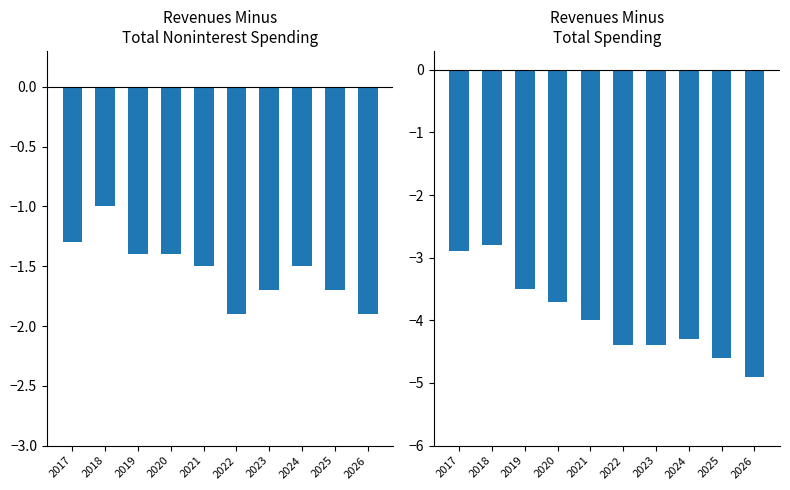

Rank the series by their average value, from highest to lowest.

Revenues Minus Total Noninterest Spending, Revenues Minus Total Spending